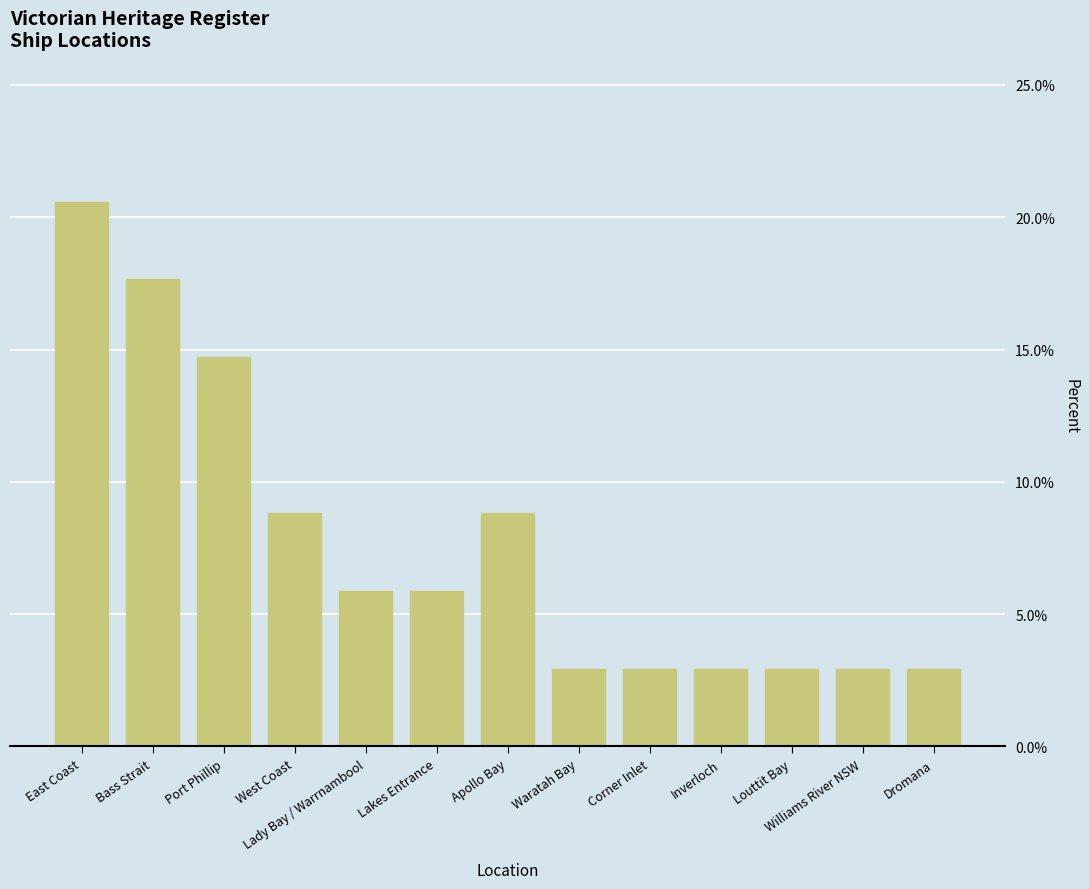

The chart shows a value of 5.9 at Lady Bay / Warrnambool. True or false?

True